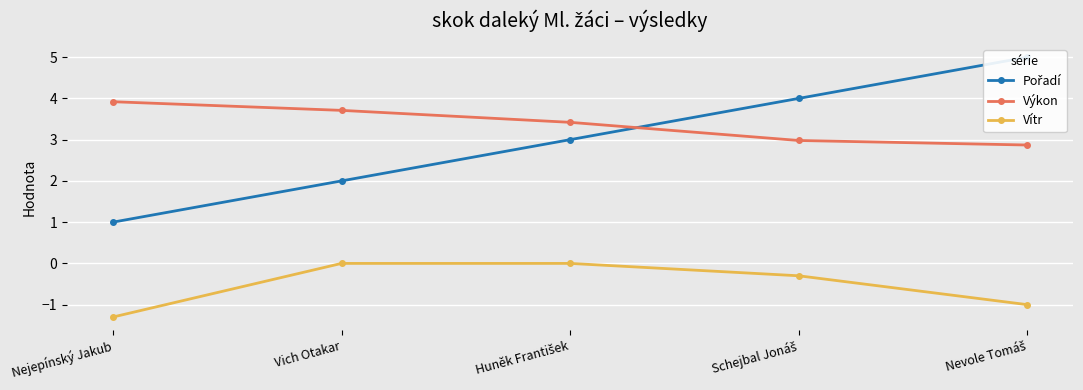

Is it true that Pořadí equals 5.5 at Schejbal Jonáš?

False